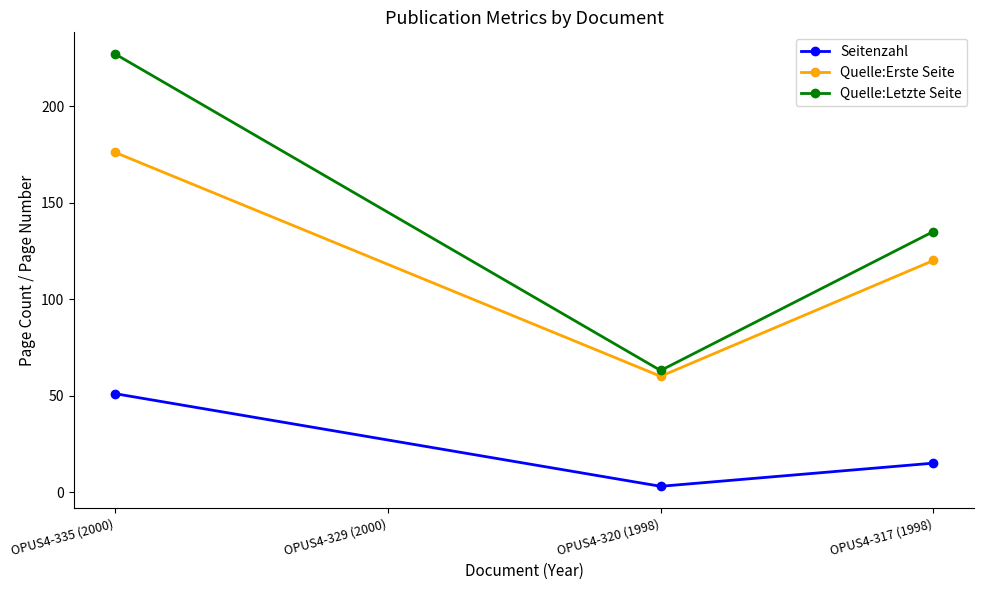

At which category does the chart reach its minimum across all series?

OPUS4-320 (1998)